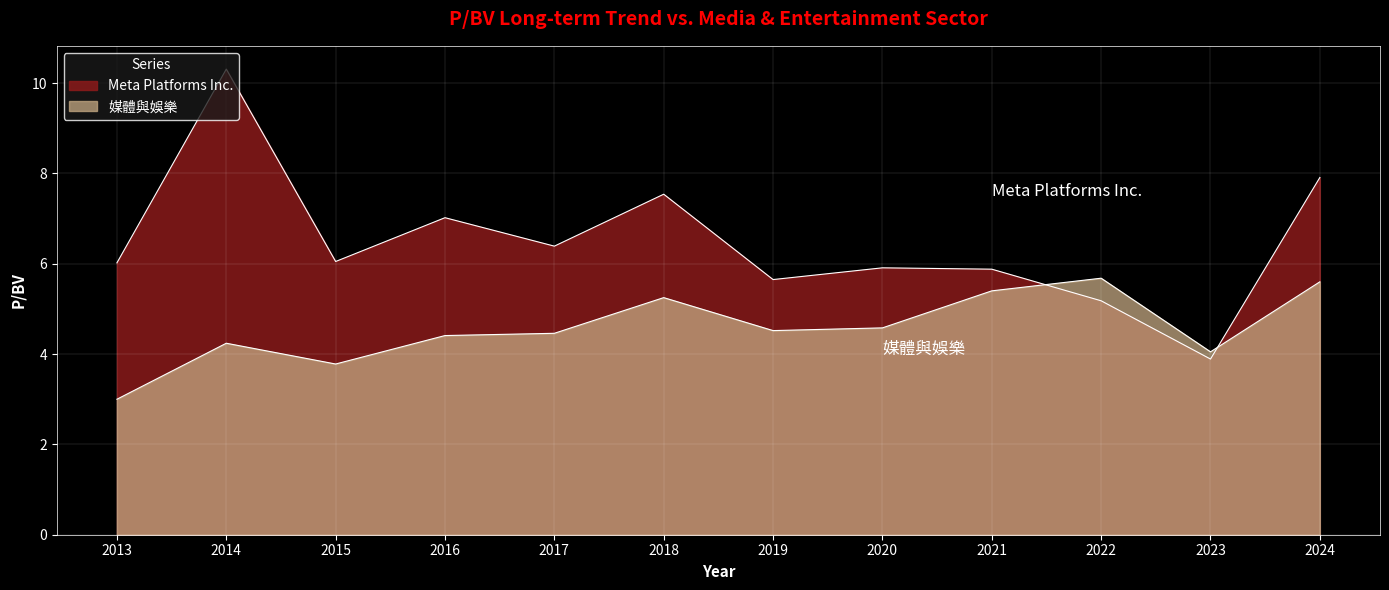

In 媒體與娛樂, how many points are lower than both neighbors (excluding endpoints)?

3